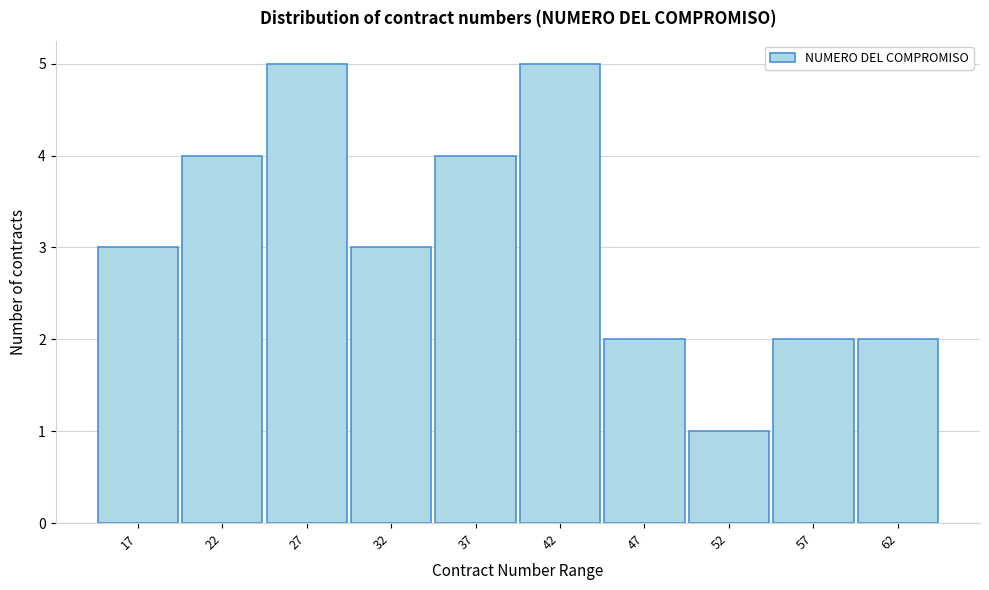

Reading left to right, transcribe all the data shown in this chart.

17=3	22=4	27=5	32=3	37=4	42=5	47=2	52=1	57=2	62=2